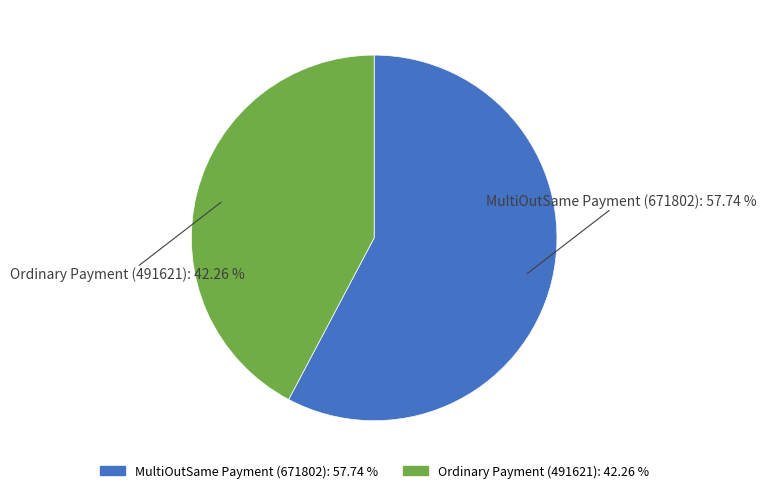

Approximately how many times larger is the value at Ordinary Payment (491621) compared to MultiOutSame Payment (671802)?

0.7